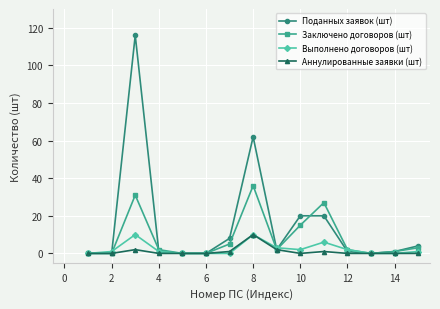

Which series has the largest total across all categories?

Поданных заявок (шт)